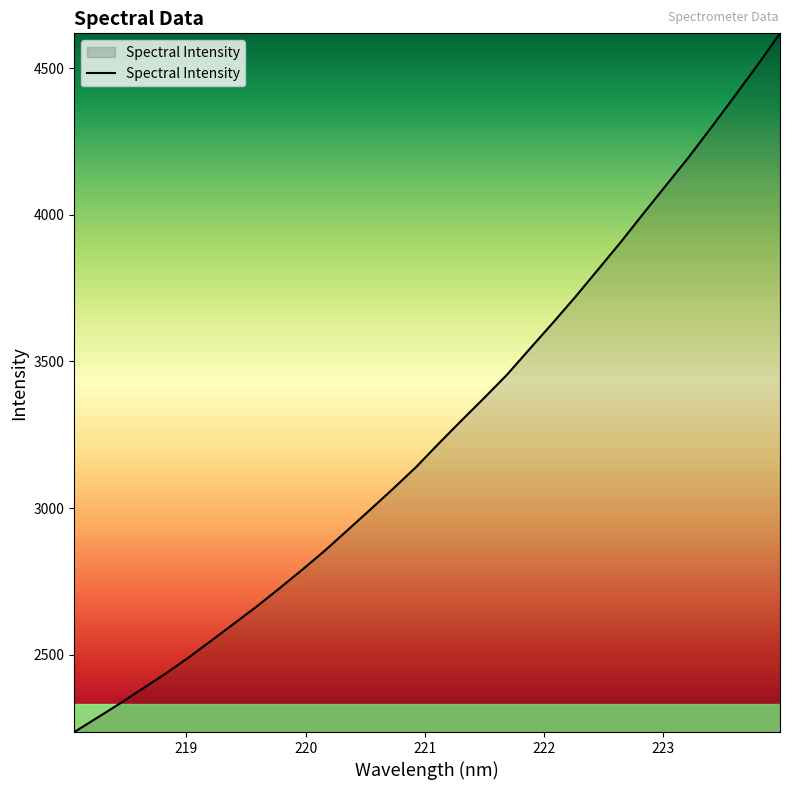

What is the maximum value shown in the chart?

4619.0